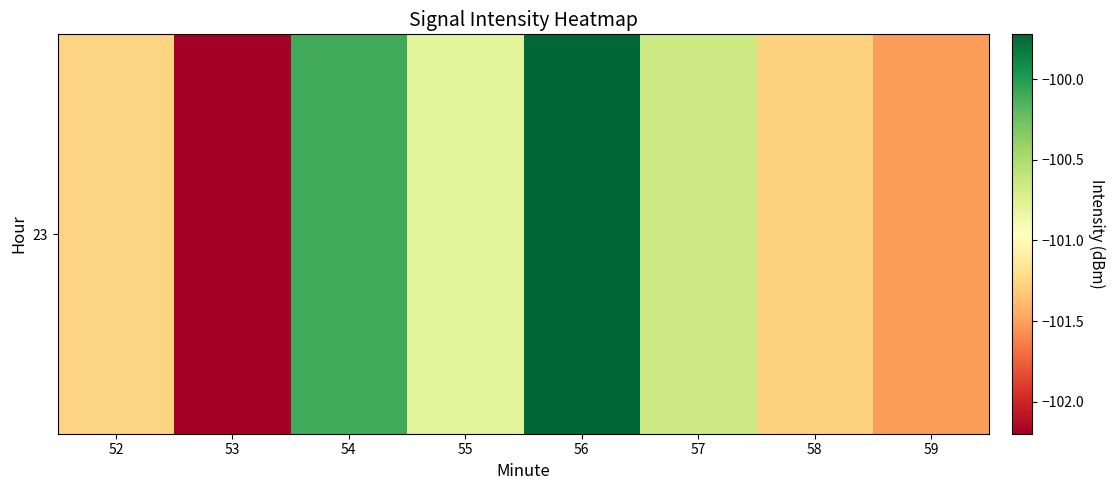

What is the difference between the values at 58 and 56?

1.6